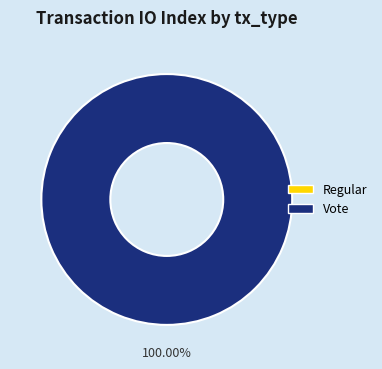

Is it true that Regular is 0% of the pie?

True